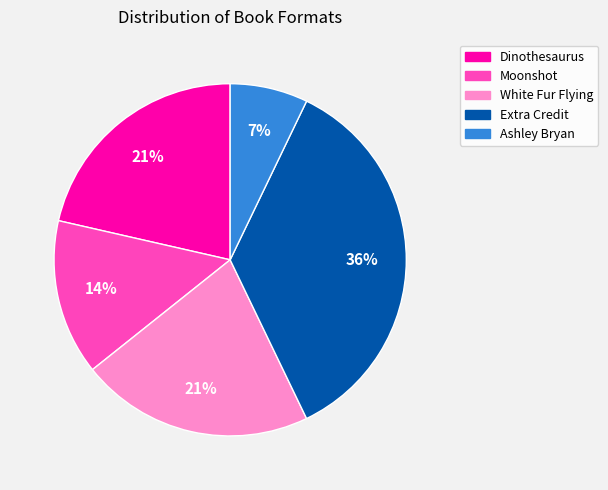

Does Extra Credit account for over 50% of the chart?

No